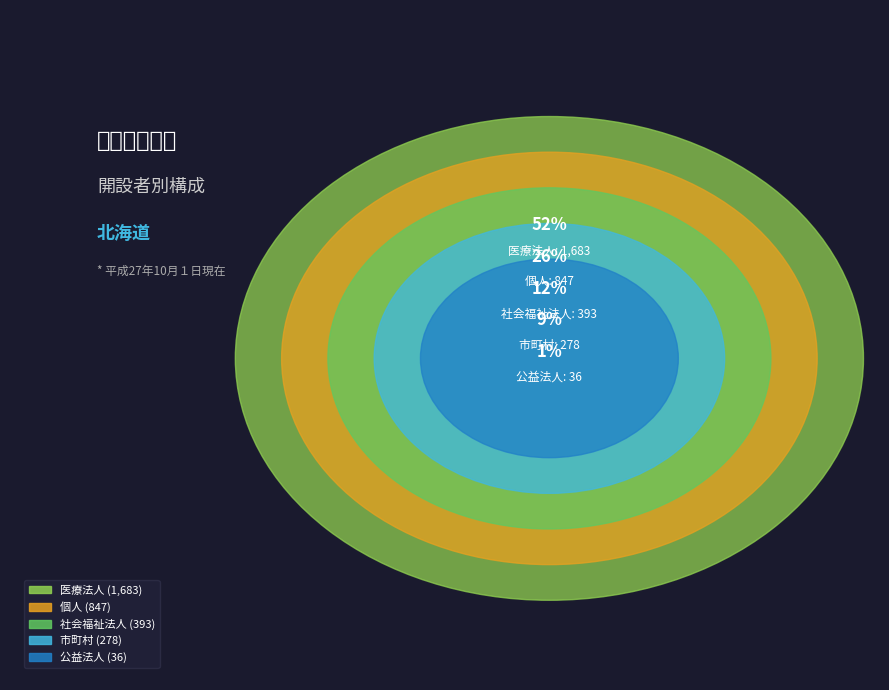

To the nearest percent, what is the difference between the 市町村 and 医療法人 slice percentages?

43%